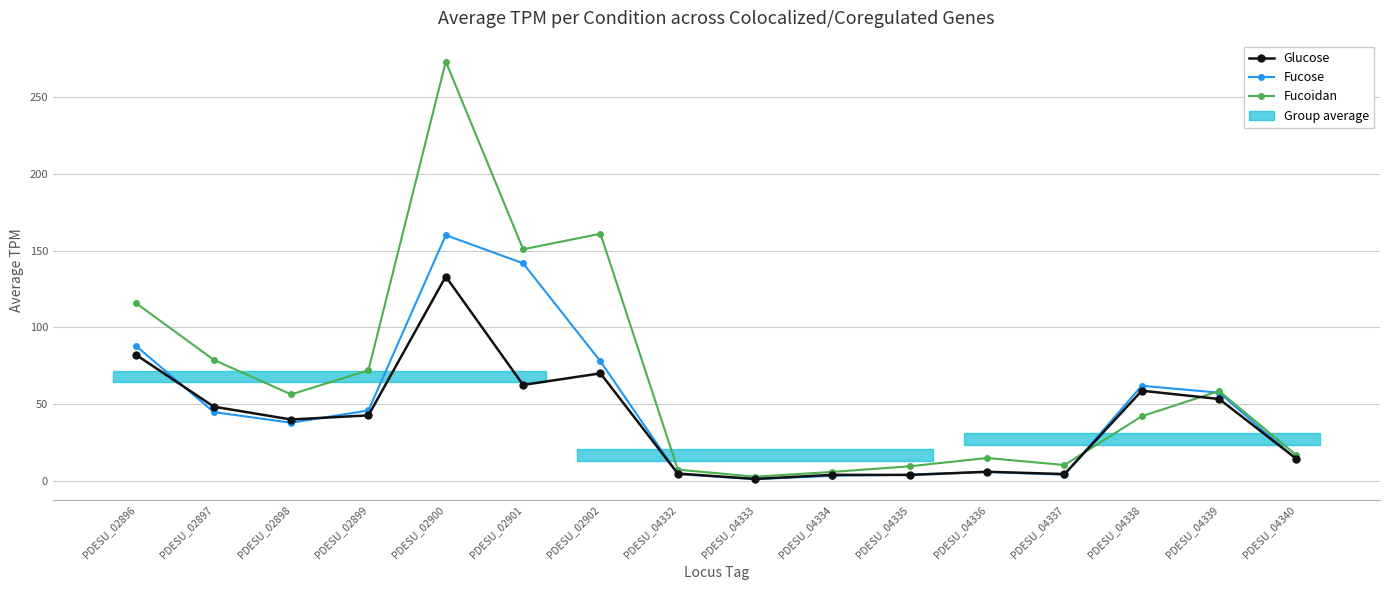

Between PDESU_02899 and PDESU_04338, which series saw the biggest shift?

Fucoidan